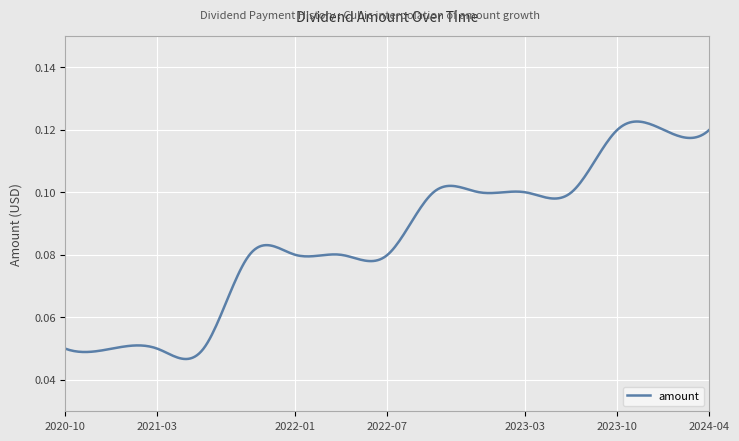

What is the sum of all values?

25.6